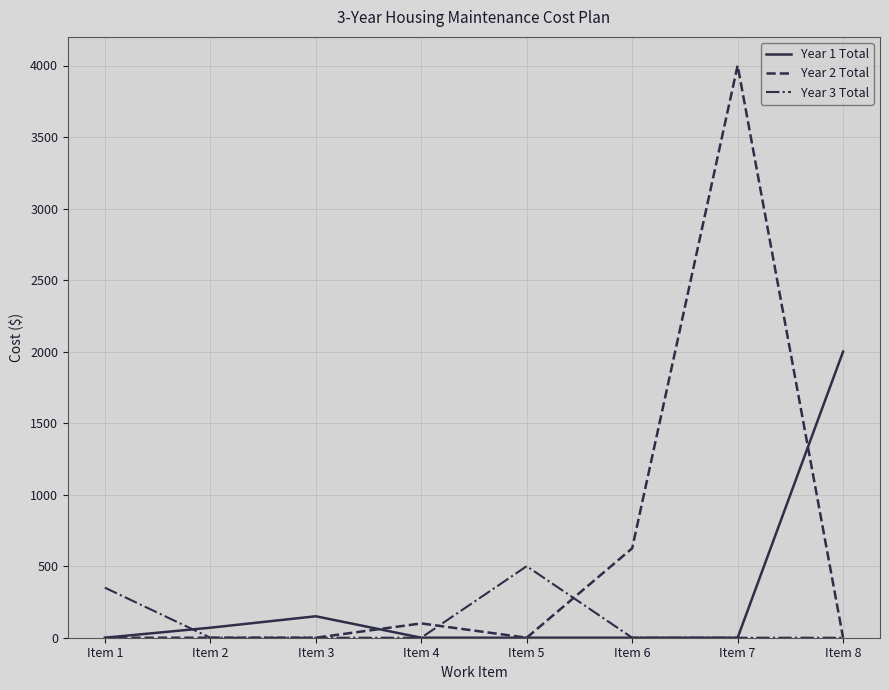

What is the difference between the highest and lowest values at Item 8?

2000